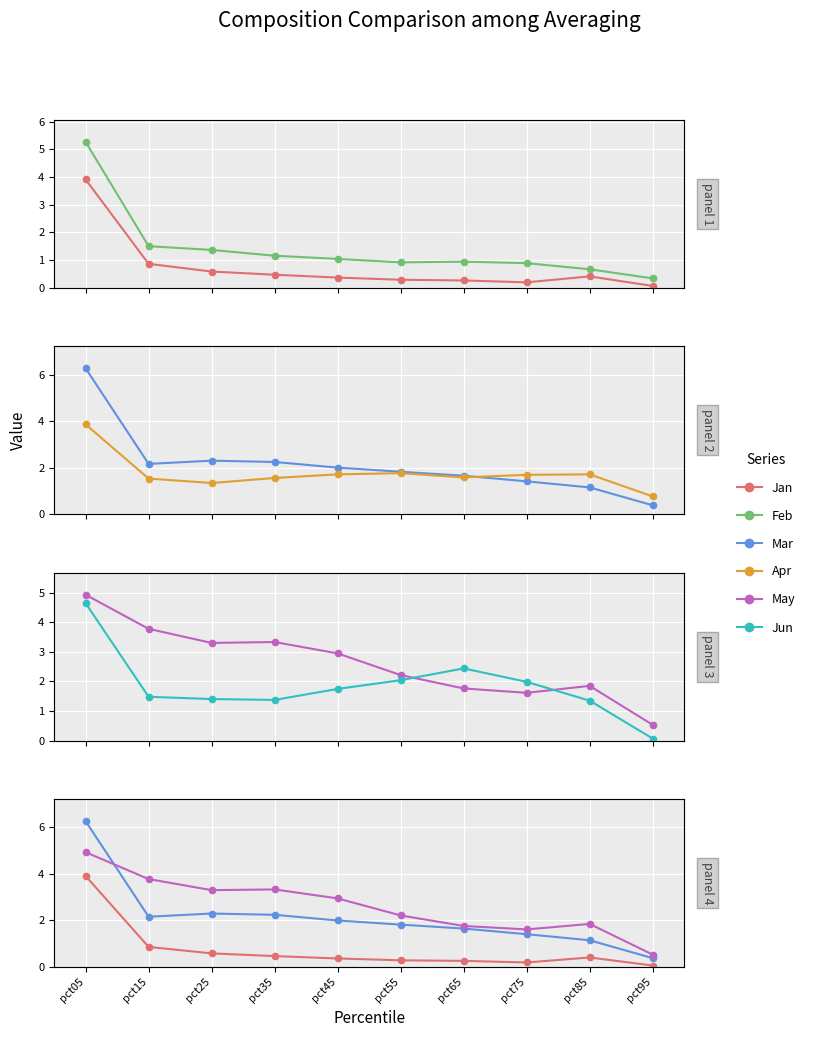

Is it true that Jun equals 2.3 at pct25?

False